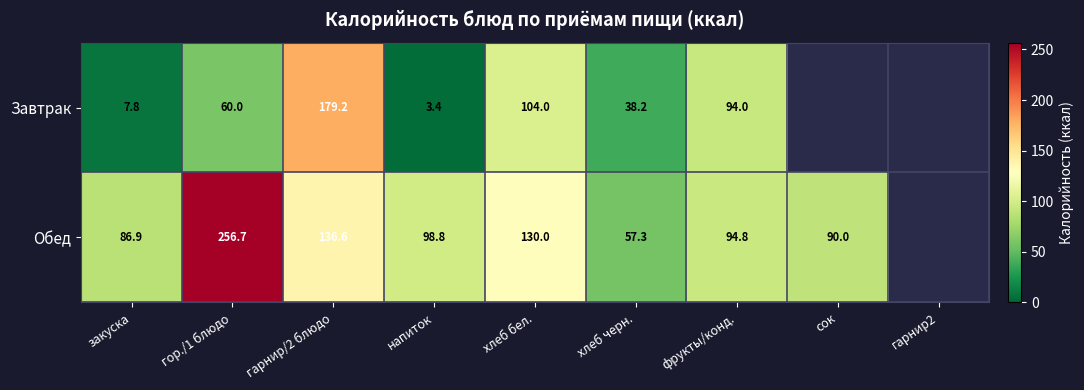

At which category does the chart reach its minimum across all series?

напиток